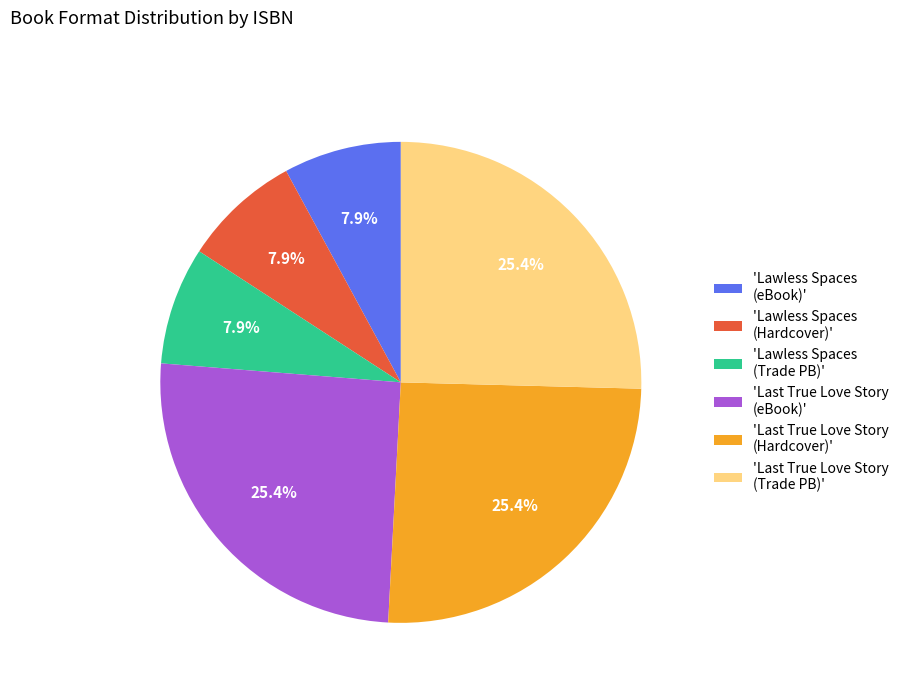

Is there a majority slice in this chart?

No